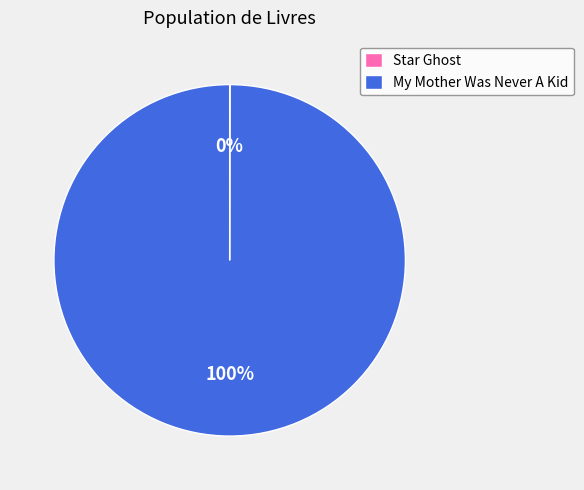

To the nearest percent, what is the average slice percentage?

50%